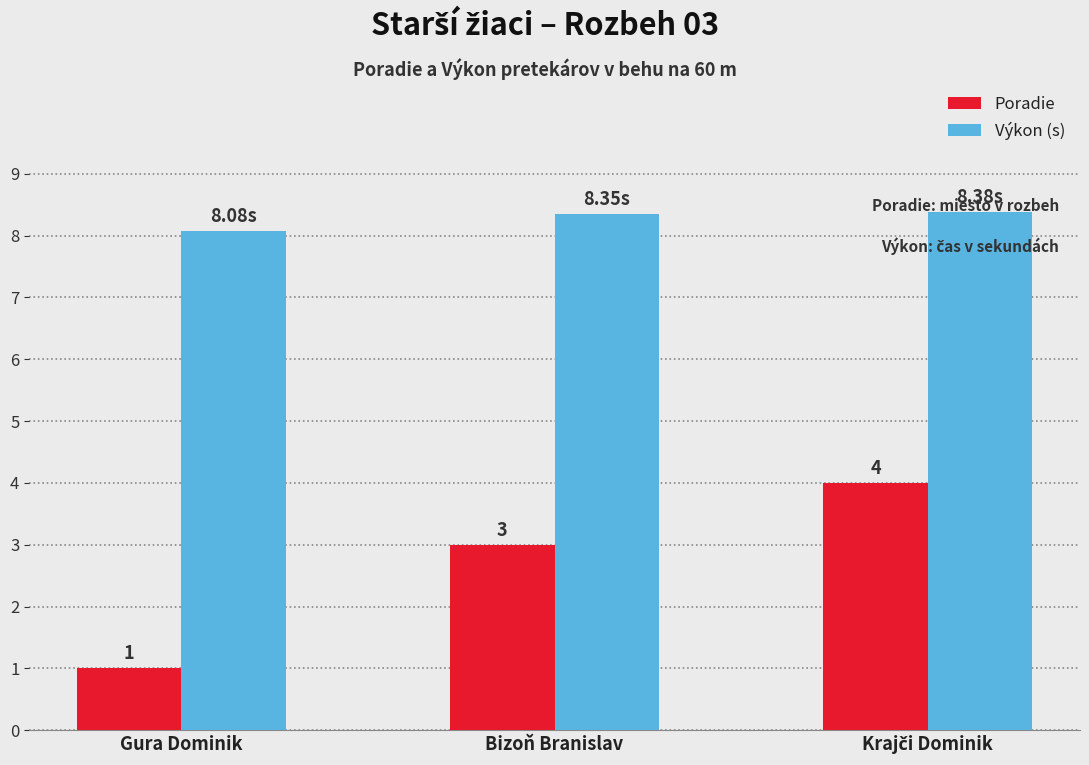

What are all the series names shown in the legend?

Poradie, Výkon (s)